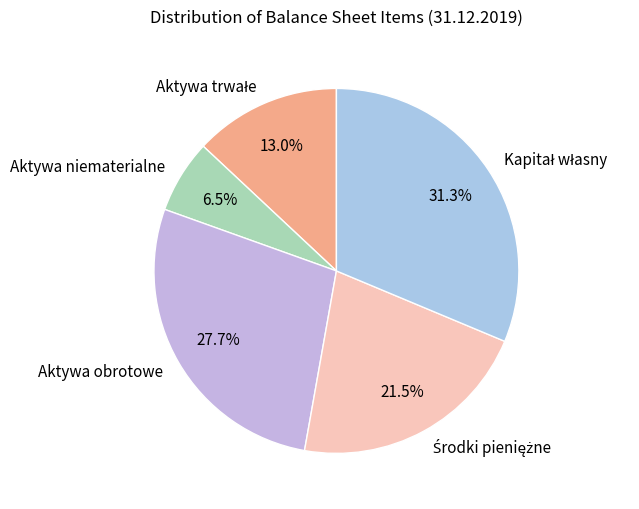

What is the smallest slice in the pie chart?

Aktywa niematerialne